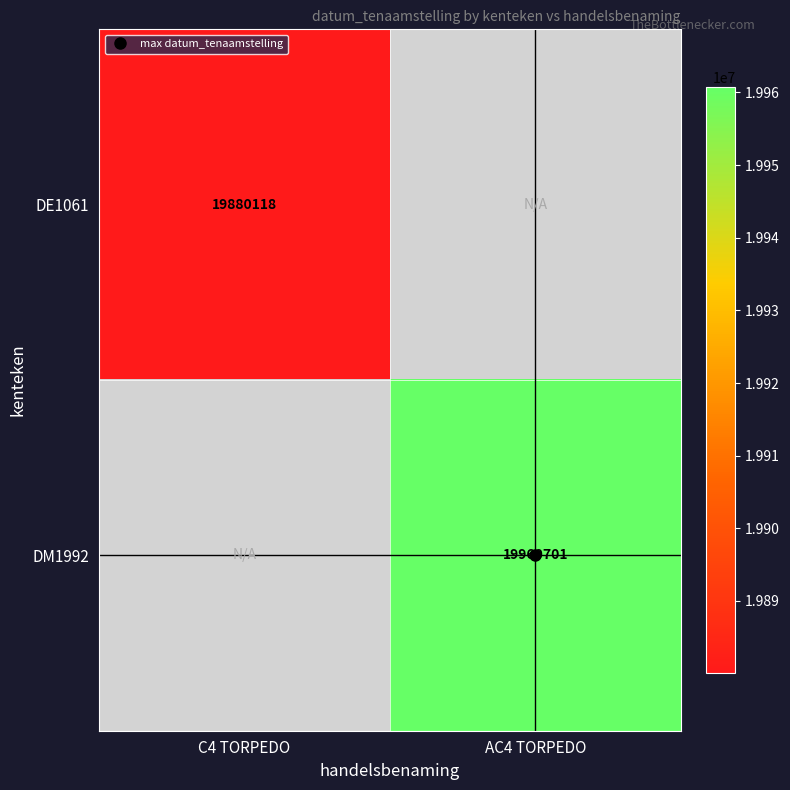

What is the minimum value shown in the chart?

19880118.0